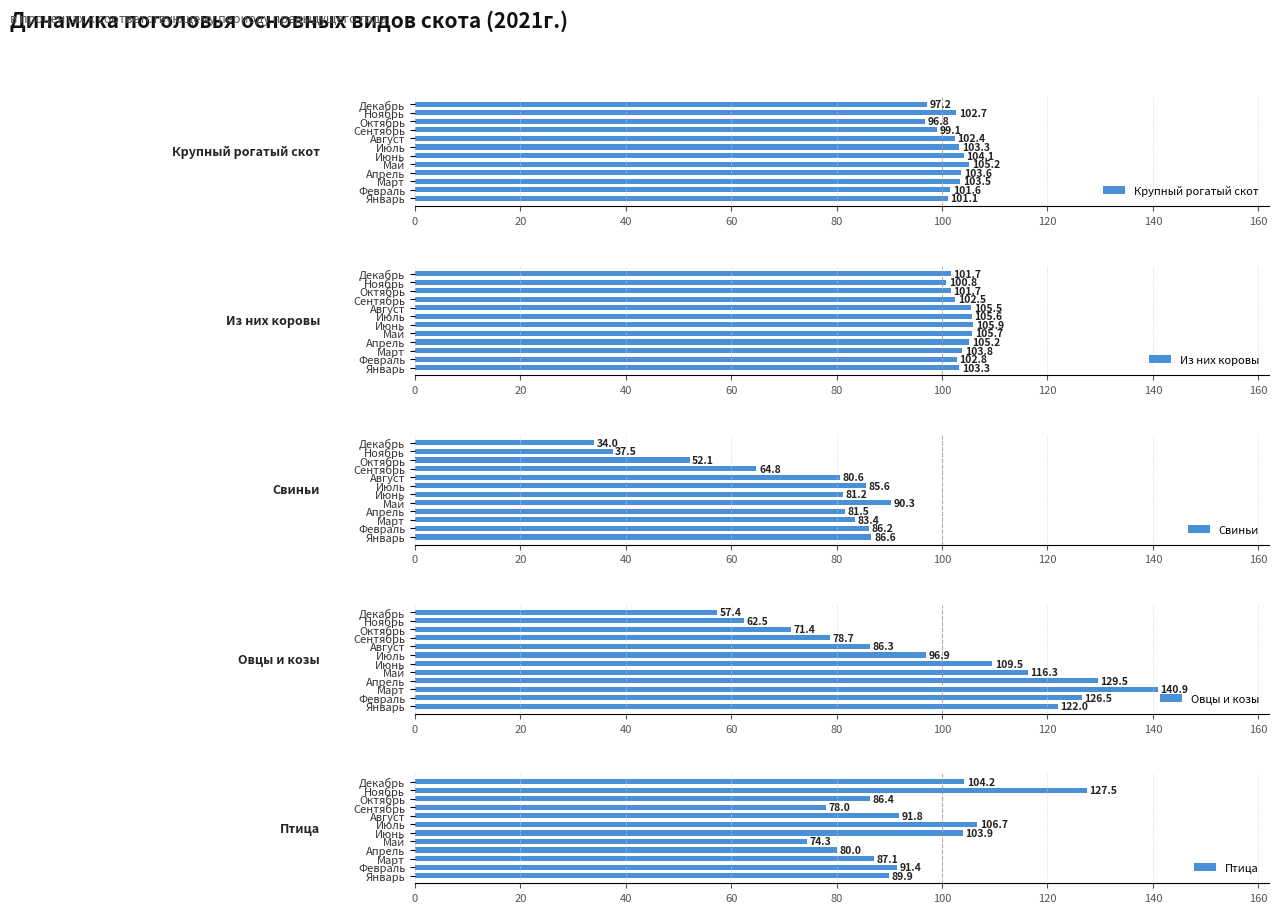

Does the chart contain any negative values?

No